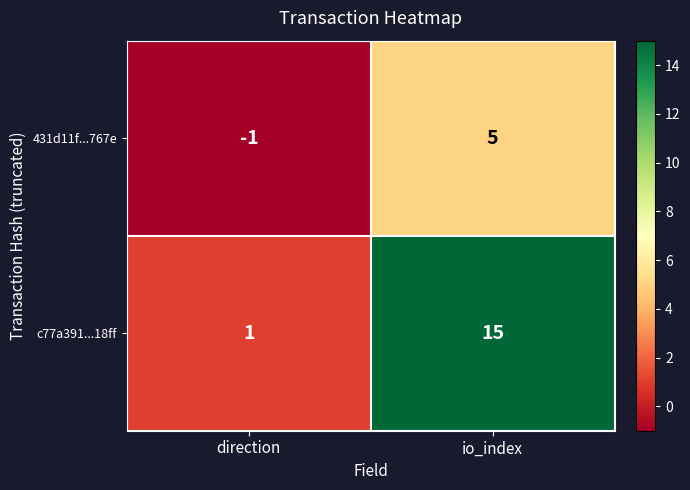

At which category does the chart reach its peak across all series?

io_index